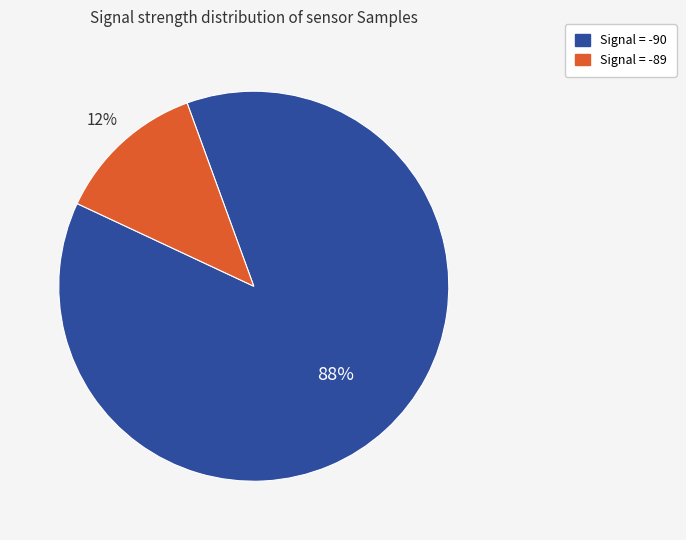

To the nearest percent, what is the average slice percentage?

50%